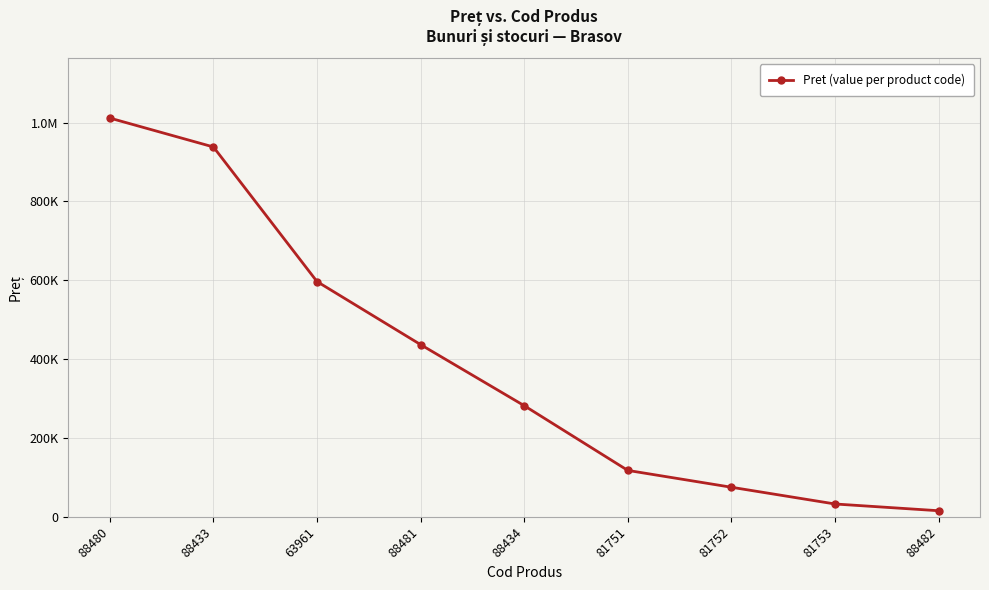

Is this an area chart (filled region under the line)?

No